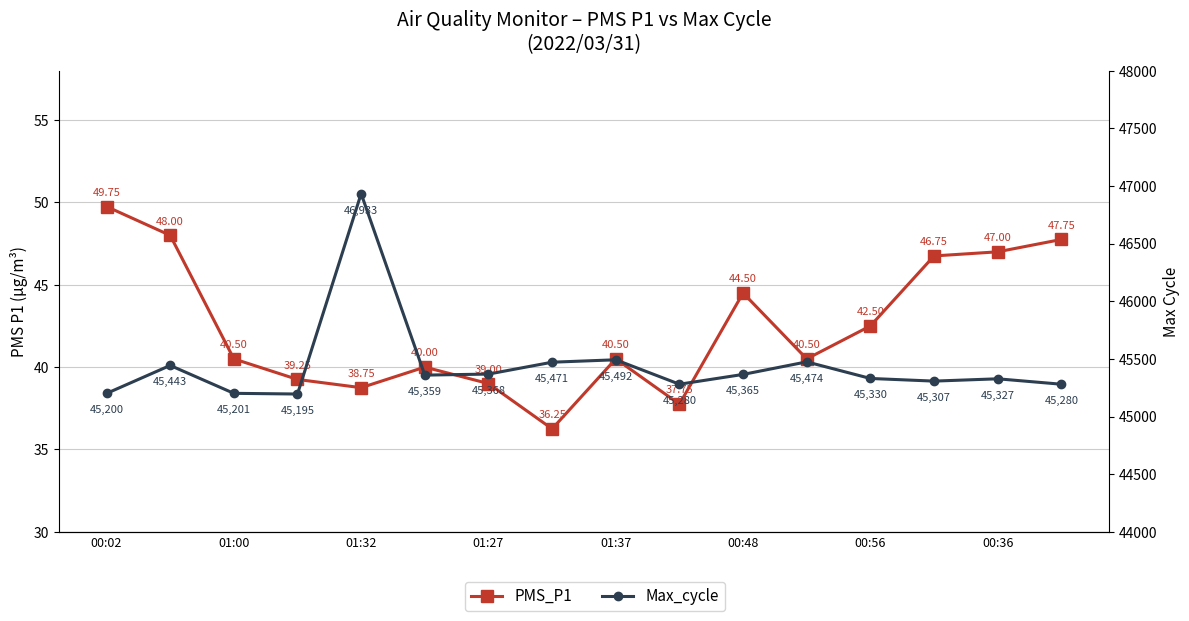

How many interior local valleys does the PMS_P1 series have?

4